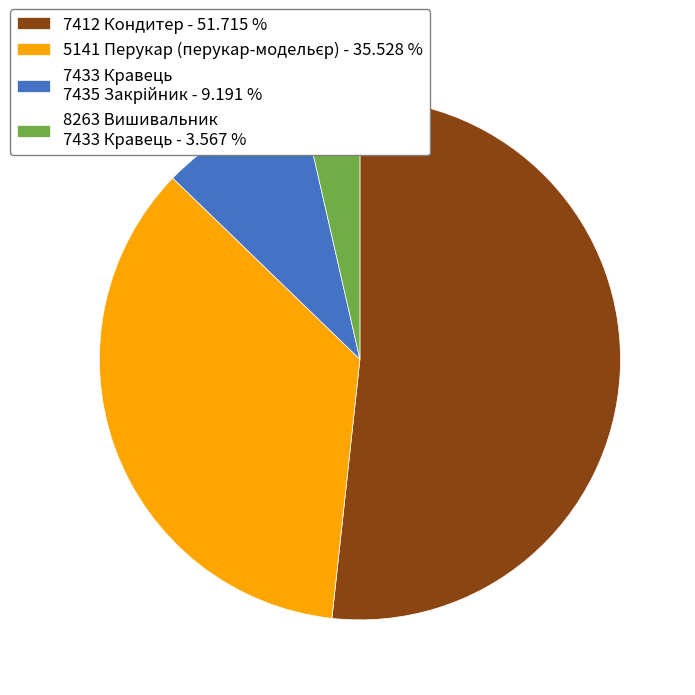

Does 7412 Кондитер - 51.715 % account for over 50% of the chart?

Yes